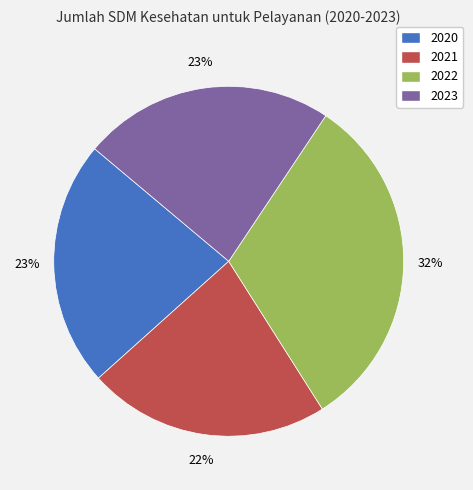

Is the sum of 2020 and 2022 greater than half?

Yes